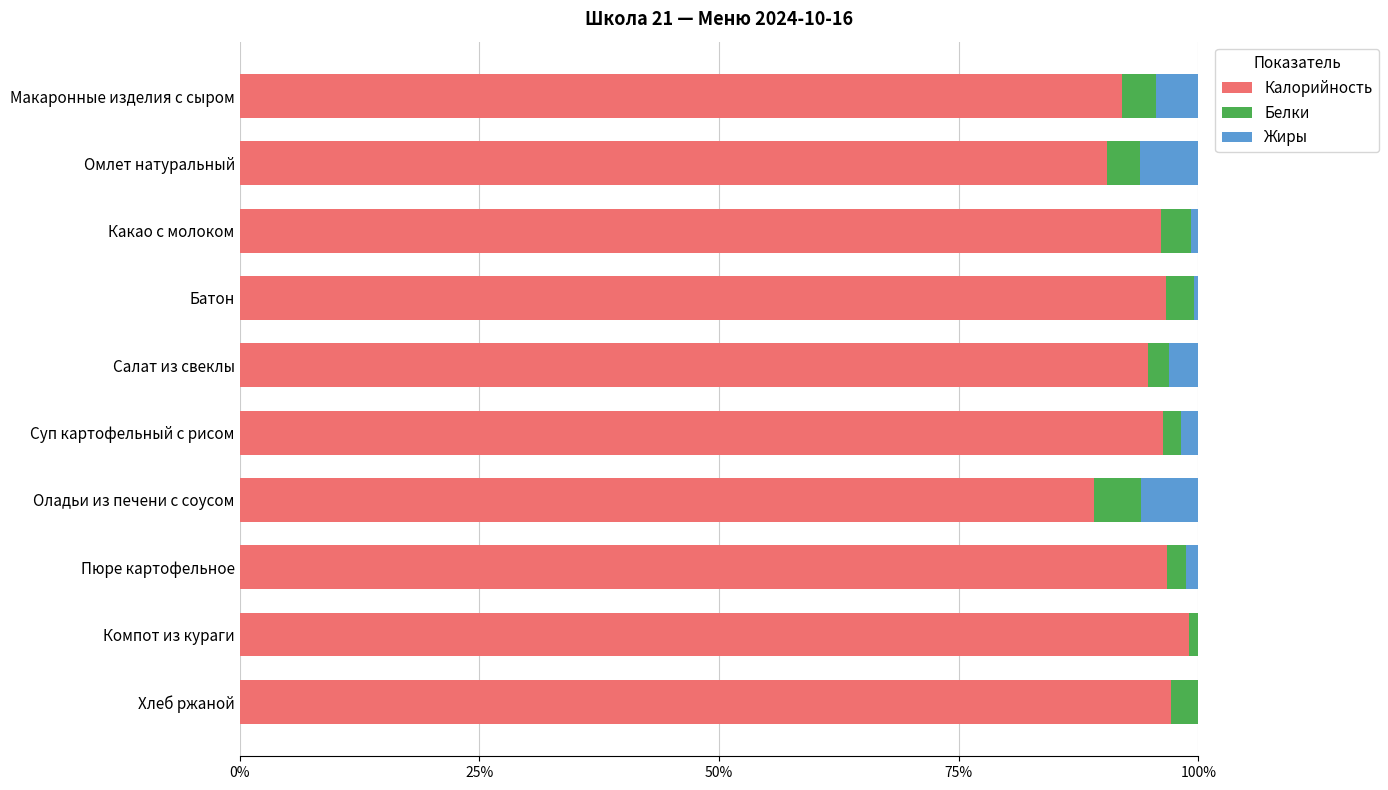

What is the maximum value for Калорийность?

99.0